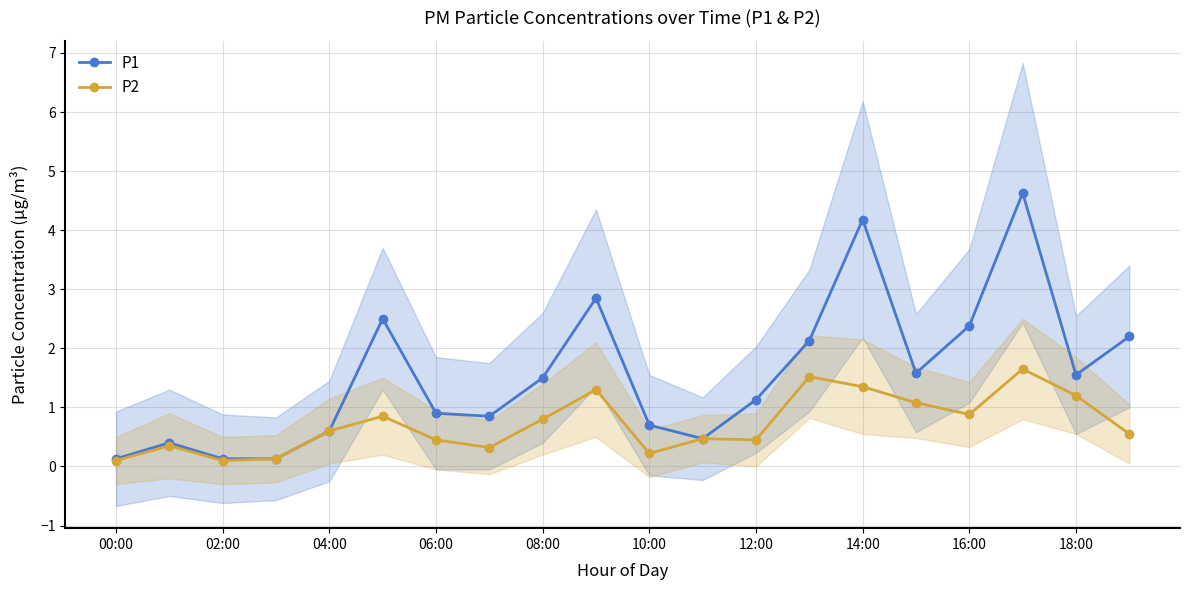

The P2 series shows 0.1 at 02:00. True or false?

True